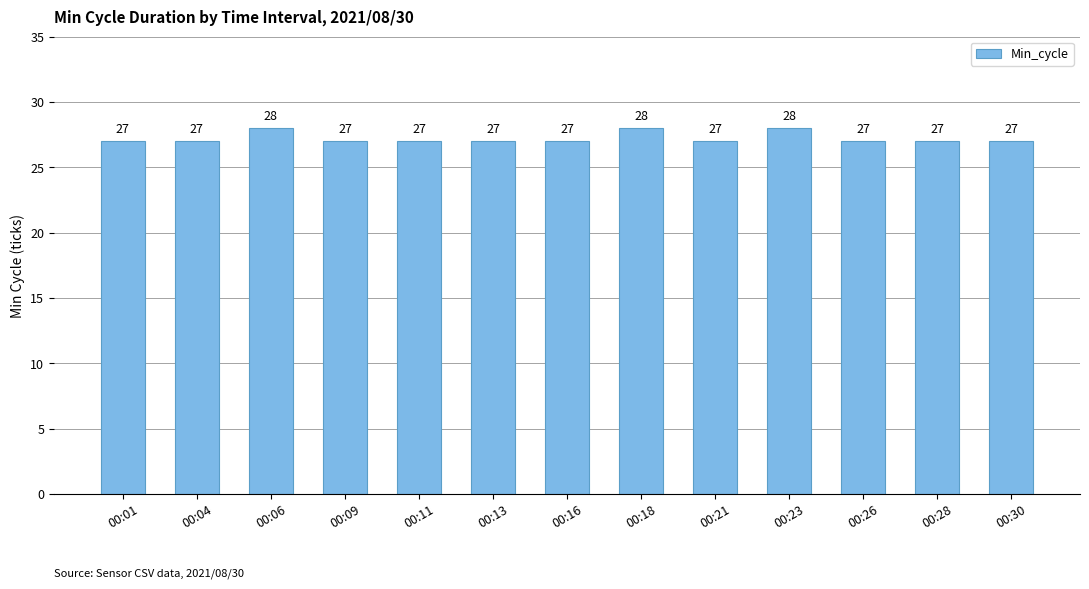

True or false: the data shows 27 at 00:09.

True